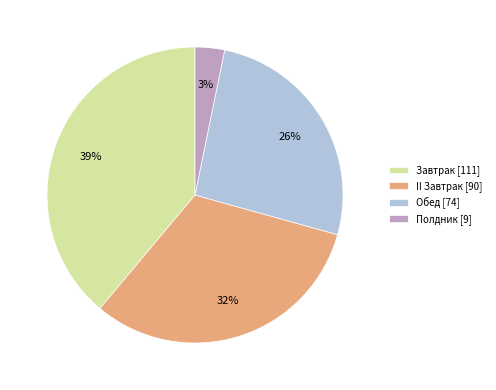

Which has a higher value, Обед or Полдник?

Обед